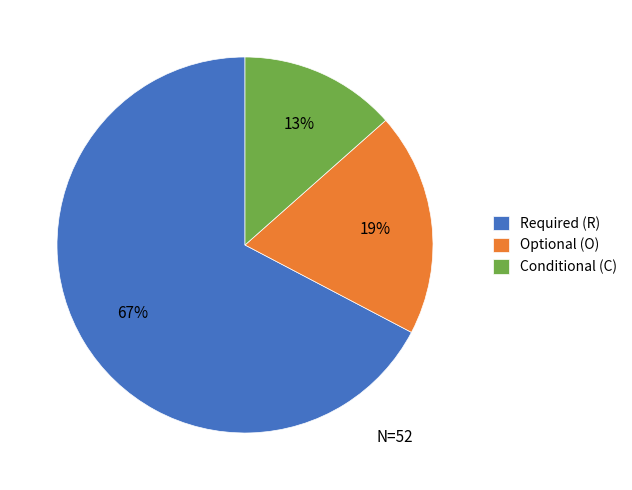

Does any single category account for the majority?

Yes